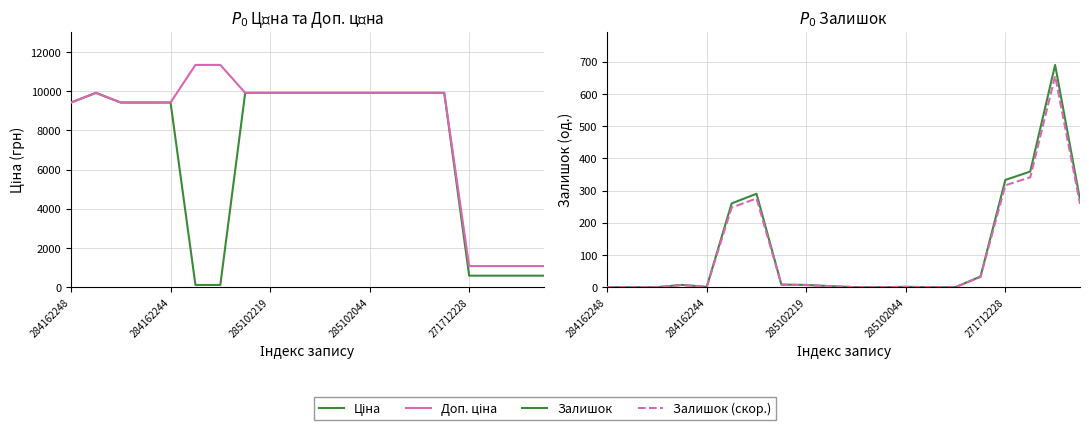

Which has a higher value, 7 or 12?

7